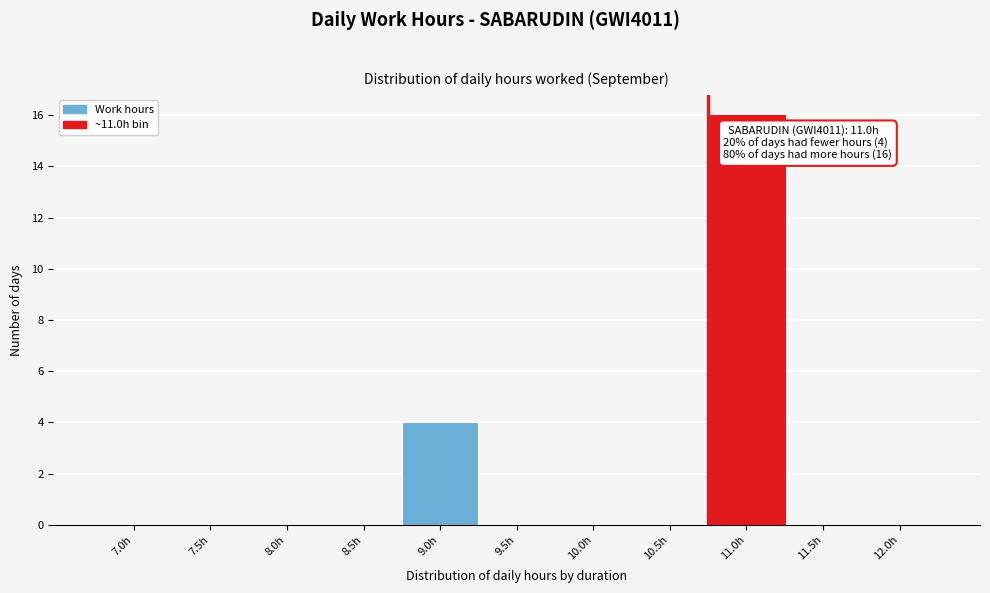

Reading left to right, what are all the values shown in this chart?

7.0h=0	7.5h=0	8.0h=0	8.5h=0	9.0h=4	9.5h=0	10.0h=0	10.5h=0	11.0h=16	11.5h=0	12.0h=0